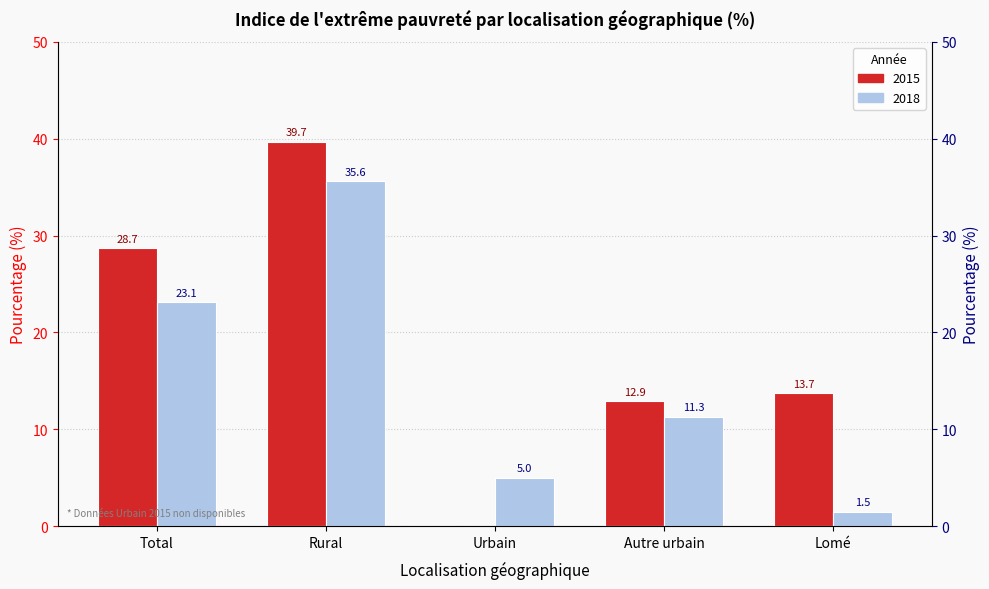

Rank the categories by value from lowest to highest.

Lomé, Urbain, Autre urbain, Total, Rural